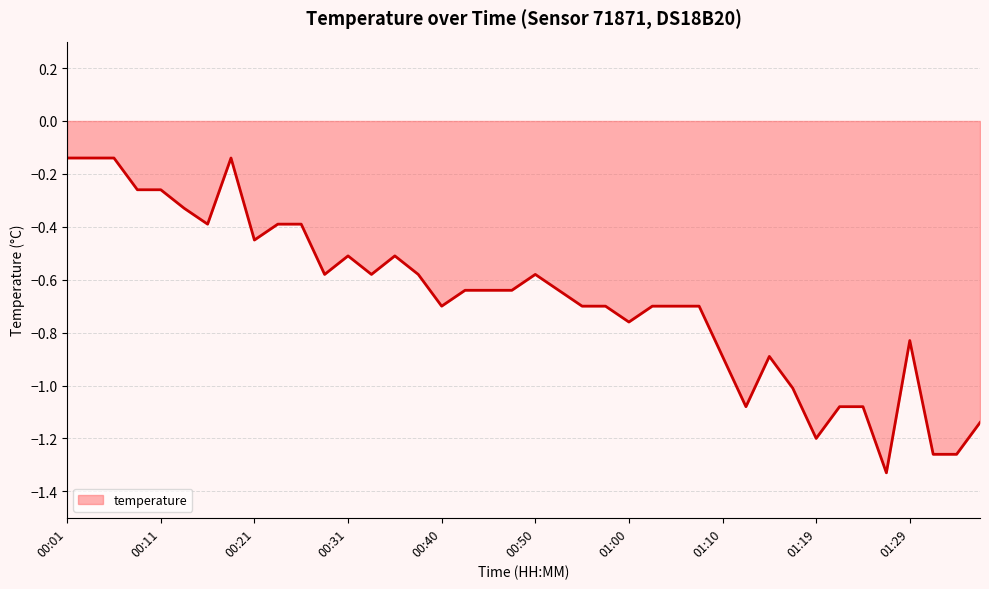

How many lines are shown in the chart?

1